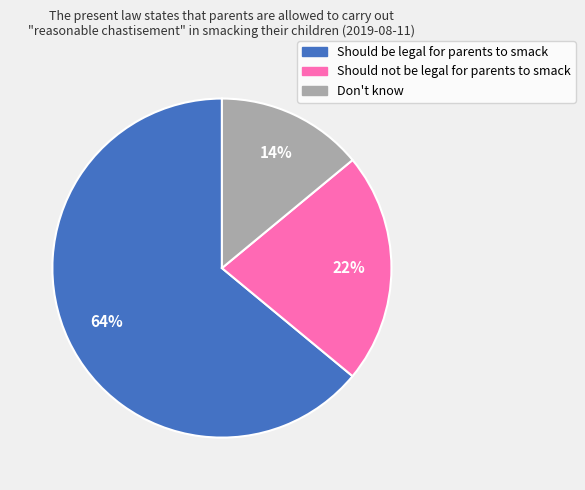

How many segments does this pie chart have?

3